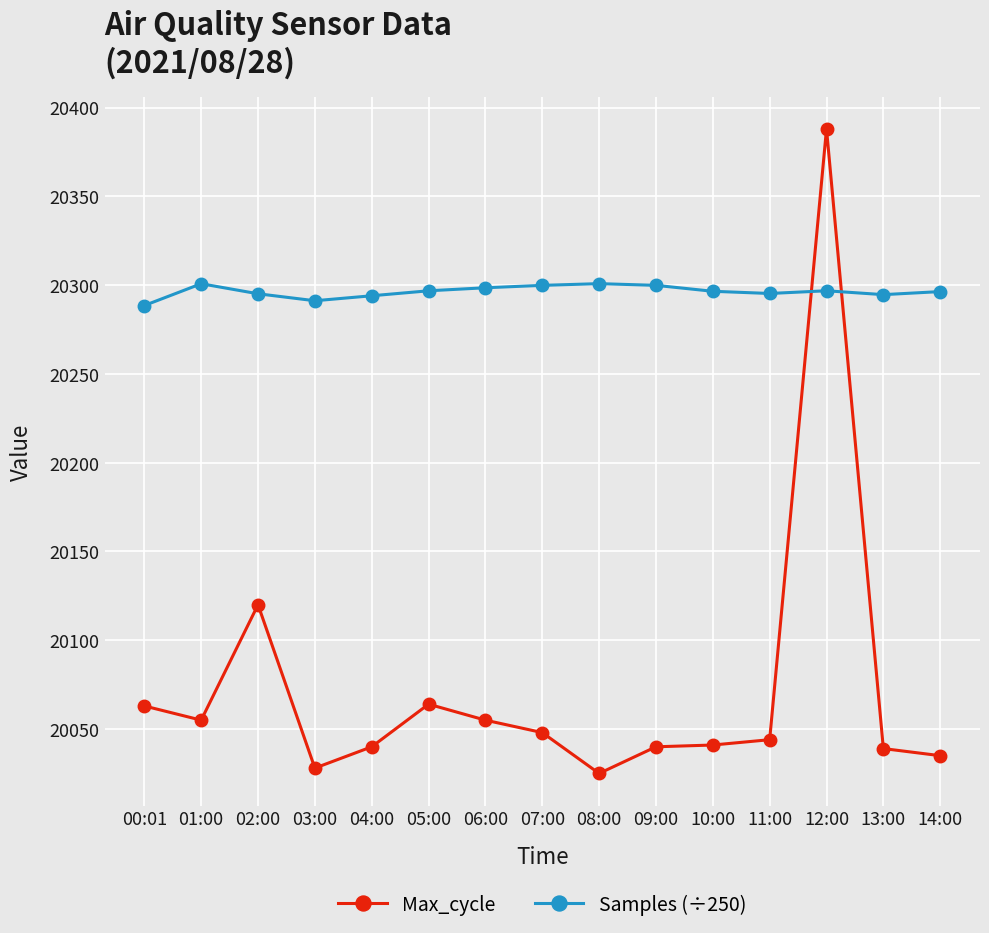

True or false: Samples (÷250) and Max_cycle cross at least once.

True